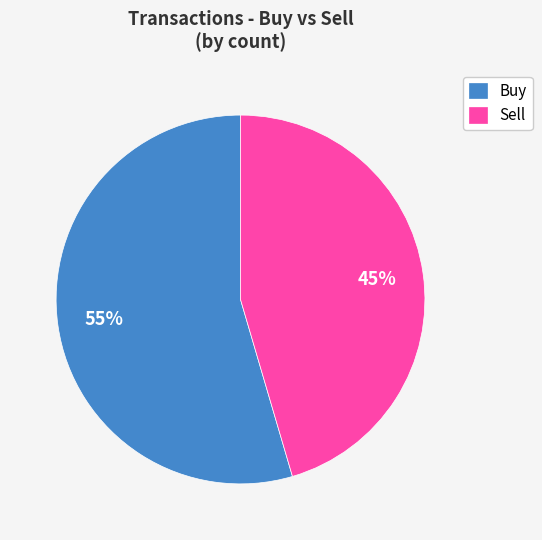

To the nearest percent, what is the average slice percentage?

50%